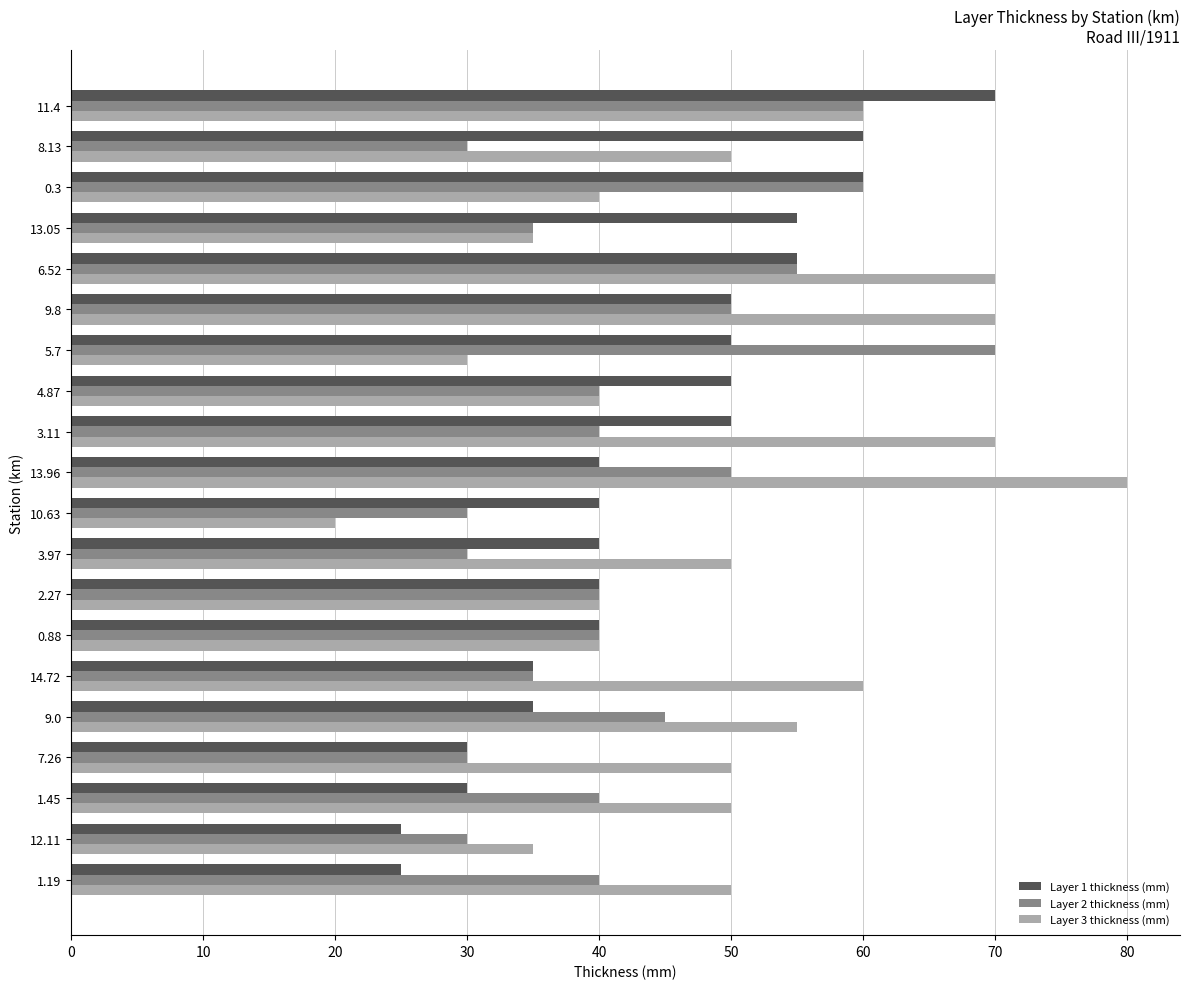

Between 5.7 and 6.52, which series saw the biggest shift?

Layer 3 thickness (mm)